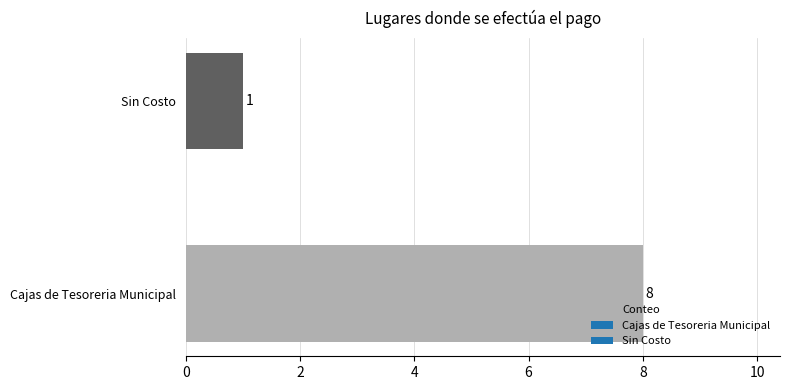

Does the chart contain any negative values?

No